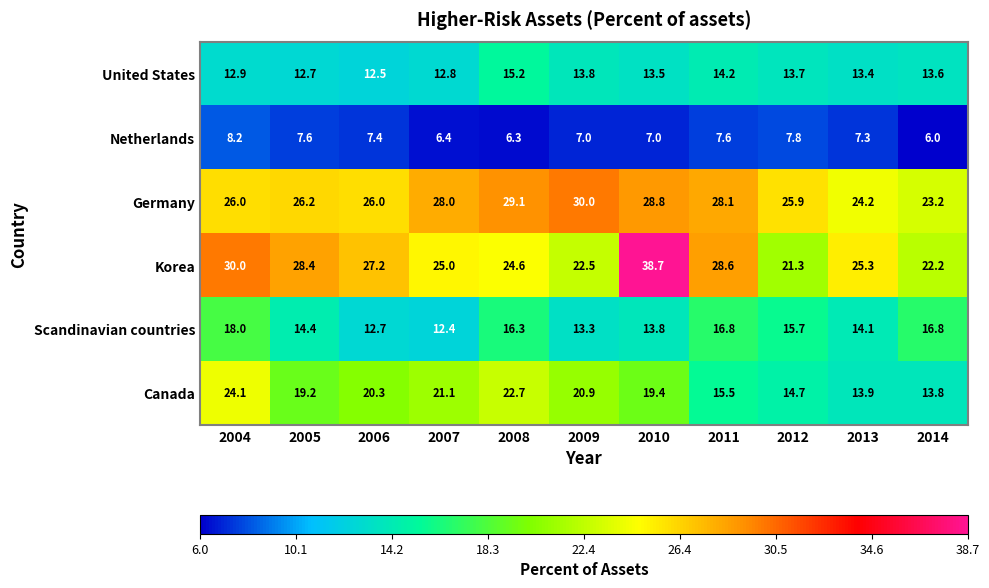

Count the number of categories in the chart.

11